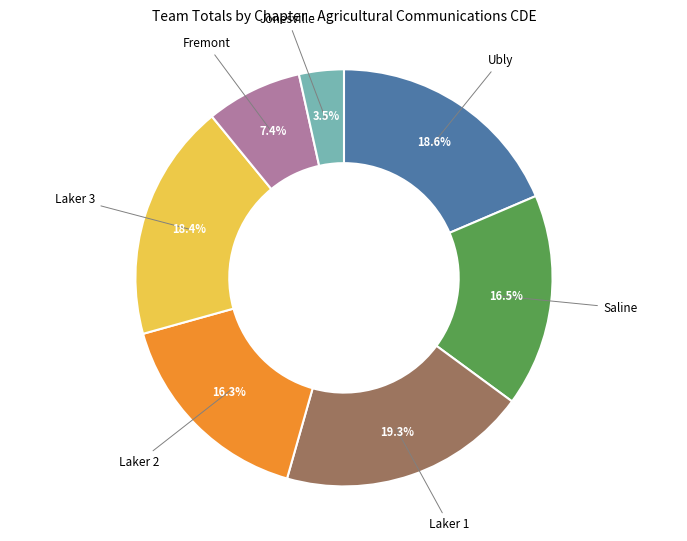

Is there any slice that represents more than half of the pie?

No